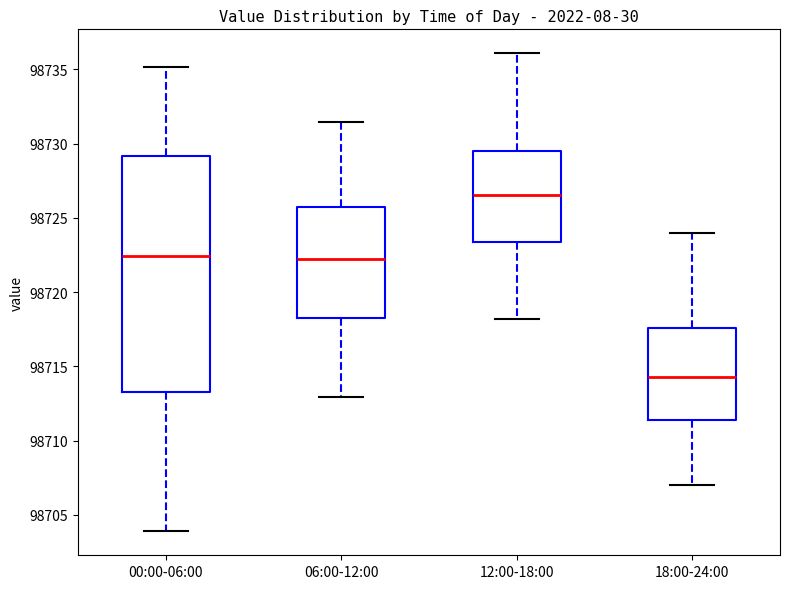

Comparing the boxes themselves (not the whiskers), which one is the tallest?

00:00-06:00